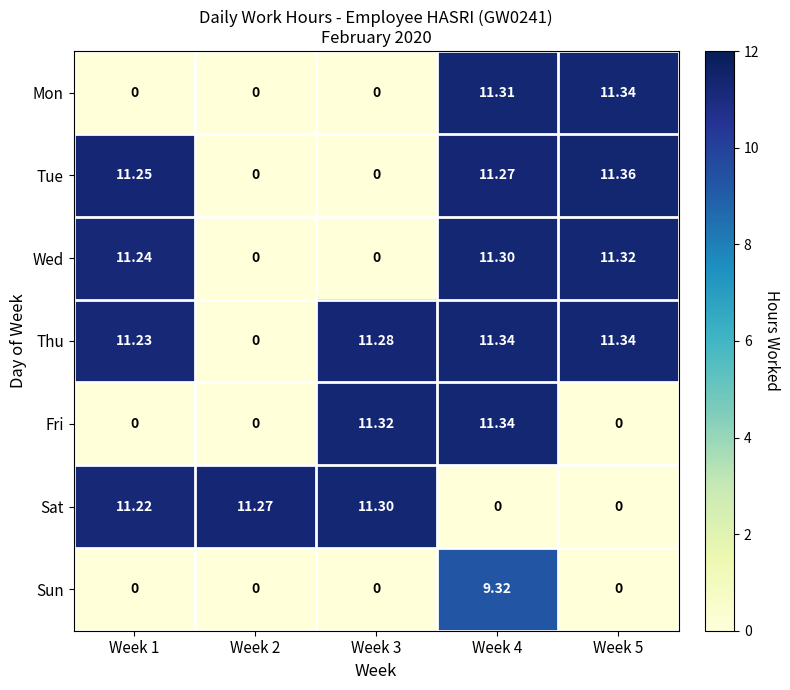

Between Week 2 and Week 5, which series saw the biggest shift?

Tue